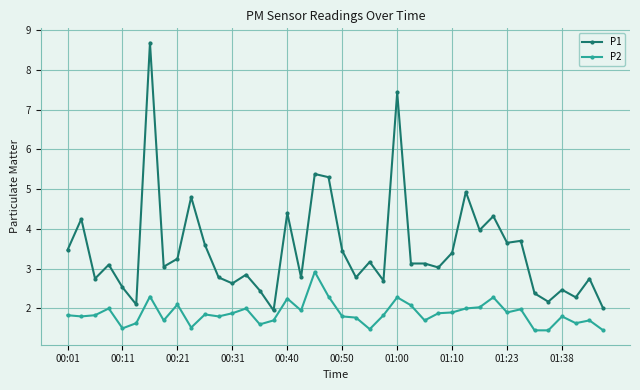

Which series has the largest range (max minus min)?

P1